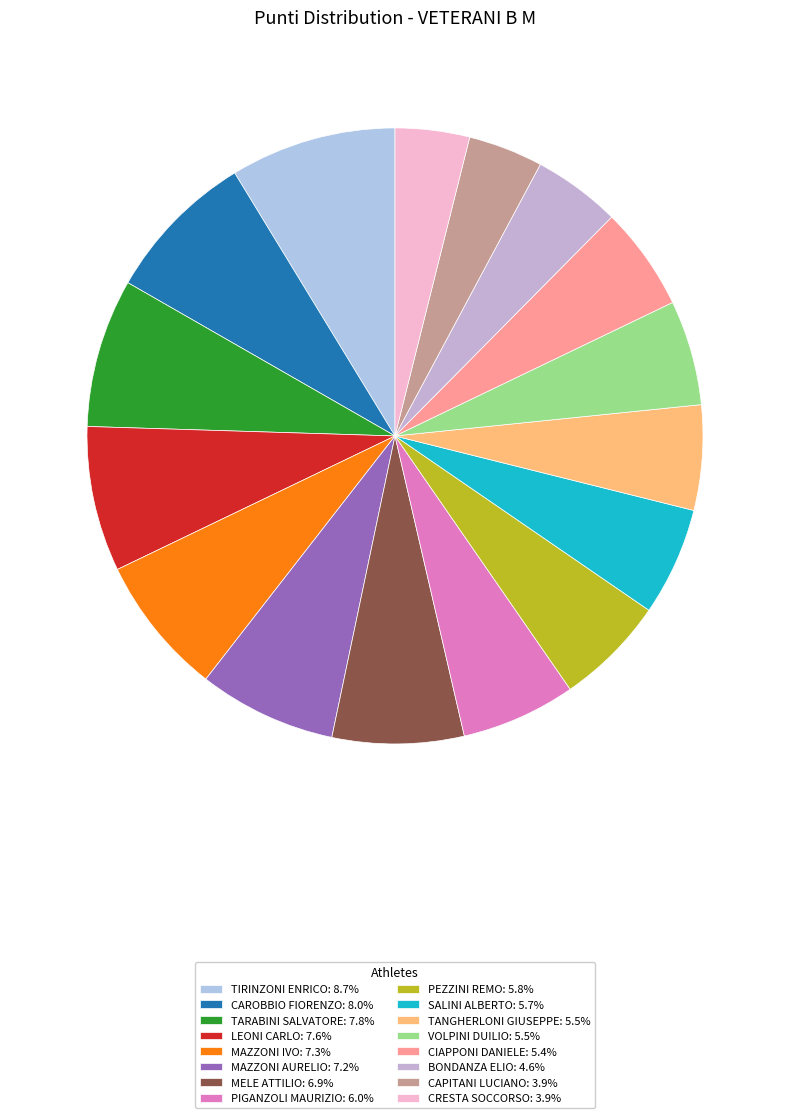

How many segments does this pie chart have?

16